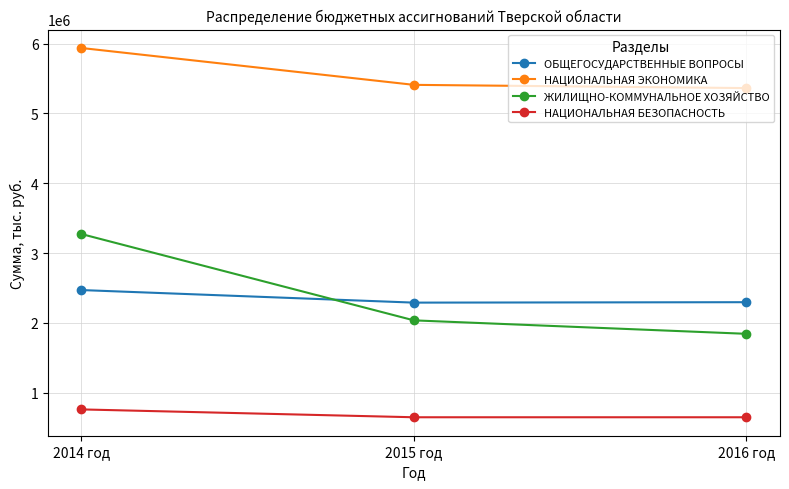

What is the smallest value displayed?

649611.9